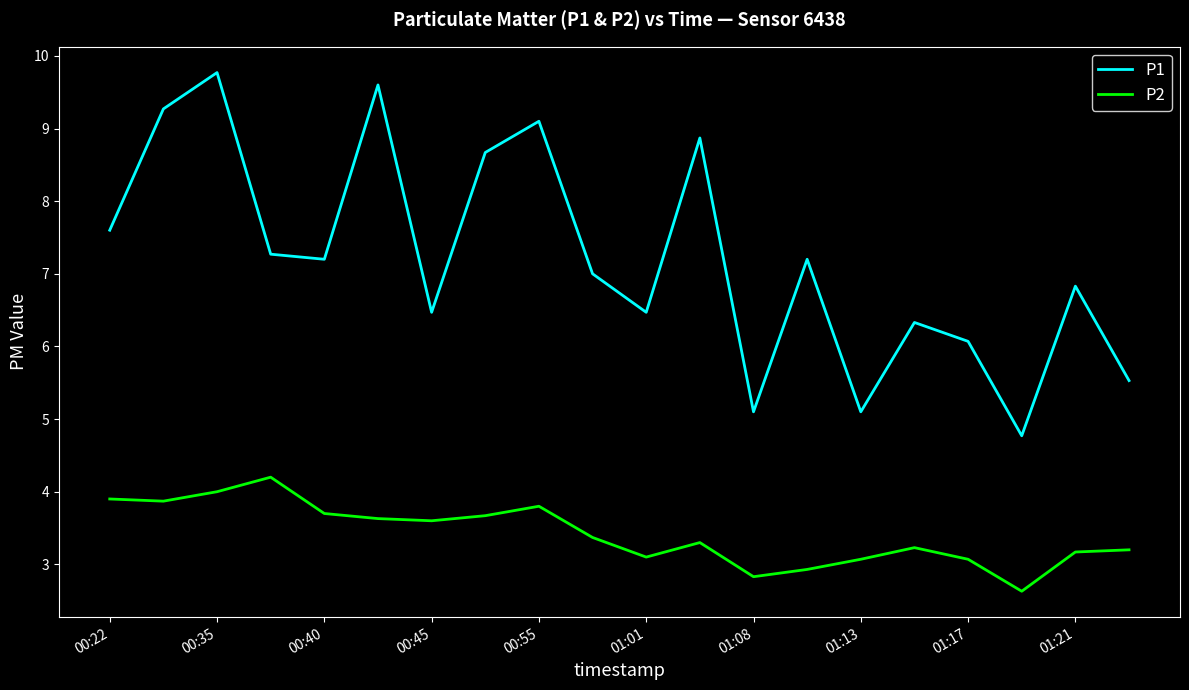

Which series has the largest total across all categories?

P1